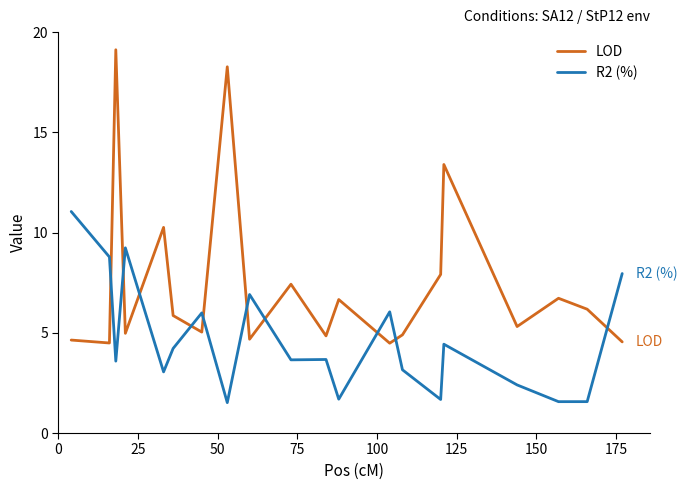

Which series has the largest total across all categories?

LOD